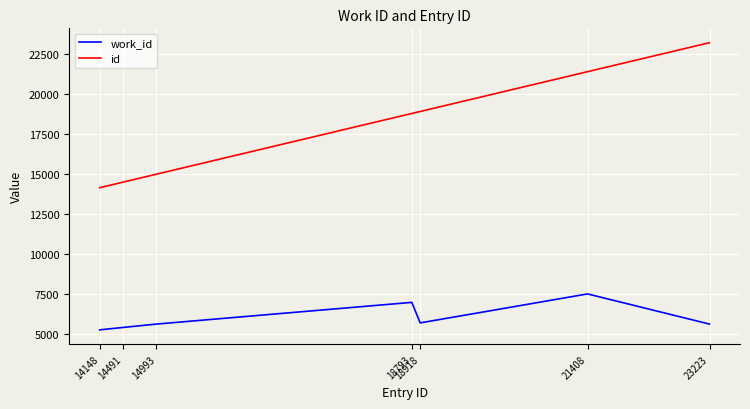

List the series in order of their overall mean, highest first.

id, work_id